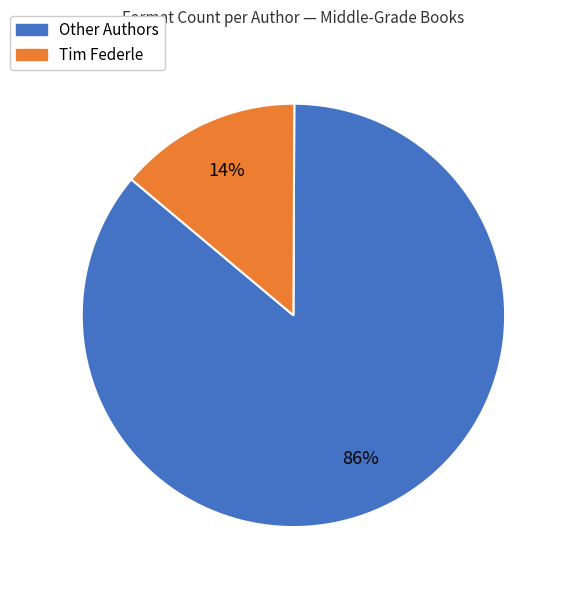

Which category has the smallest portion of the pie?

Tim Federle